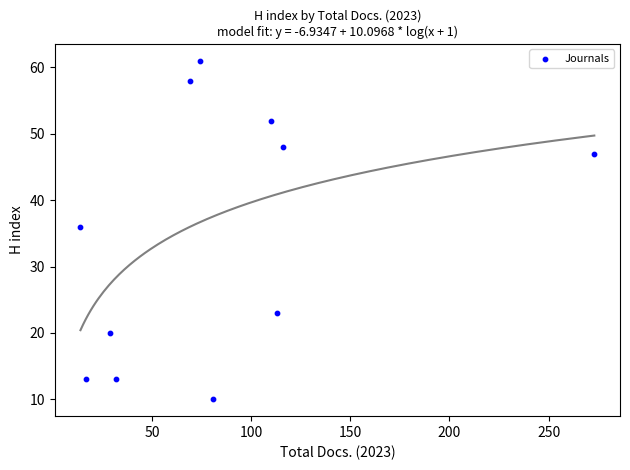

What Y value in the scatter plot is closest to 35?

36